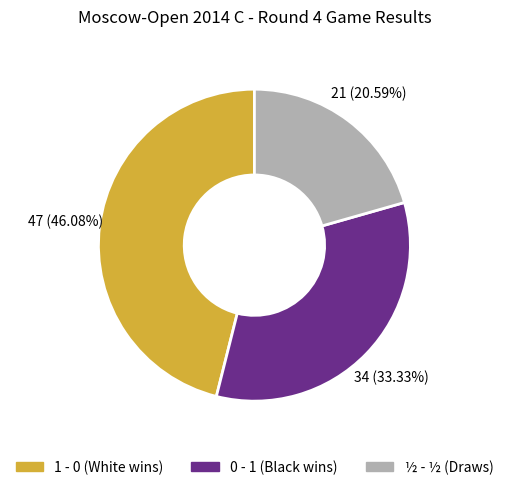

Does any single category account for the majority?

No